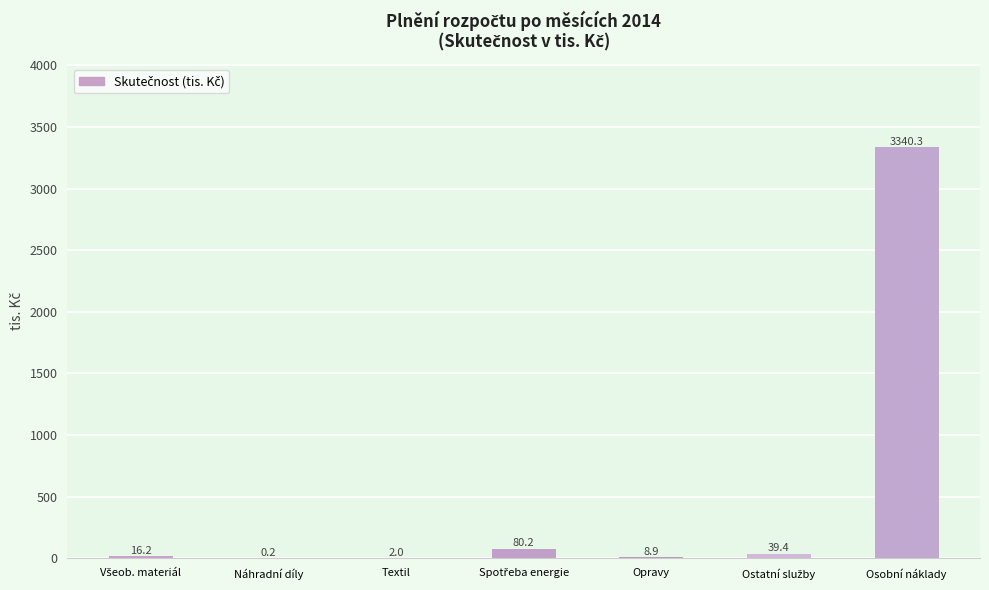

How many categories are shown in the chart?

7